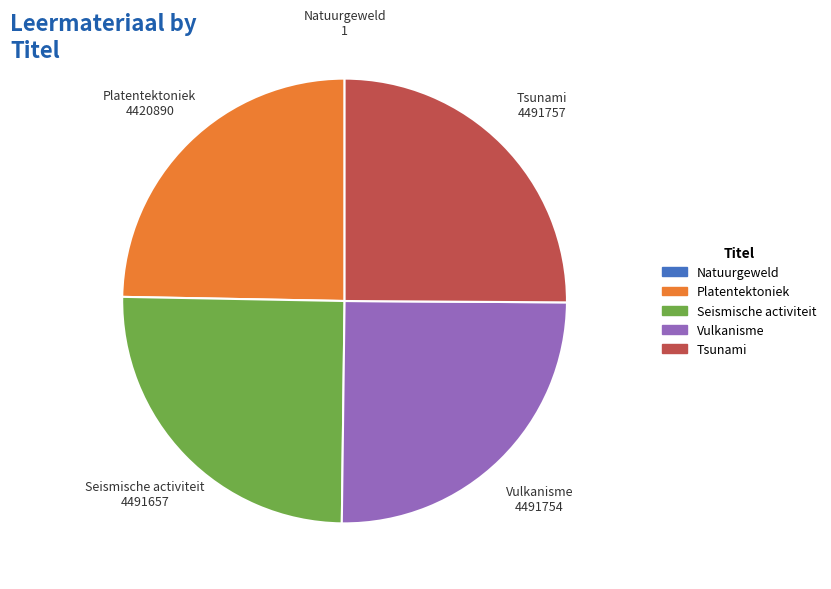

Does Platentektoniek account for over 50% of the chart?

No